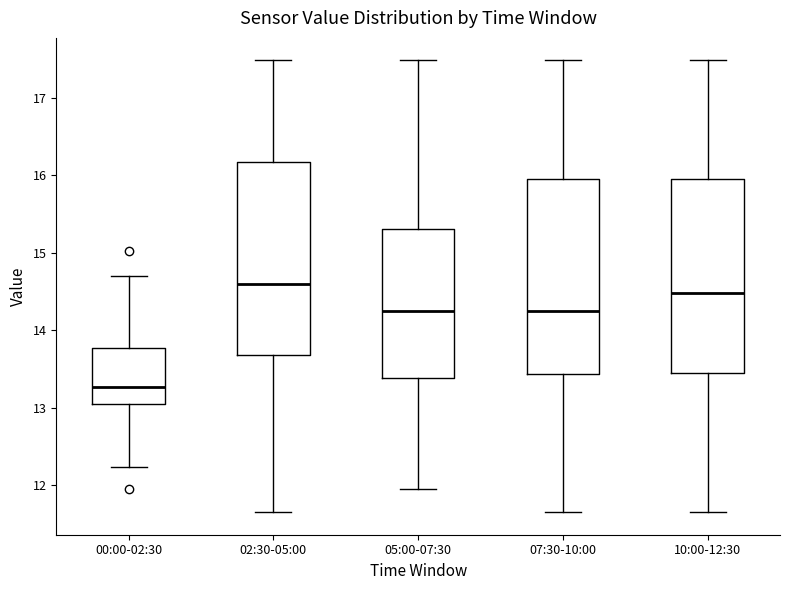

Which box's median line is the lowest?

00:00-02:30